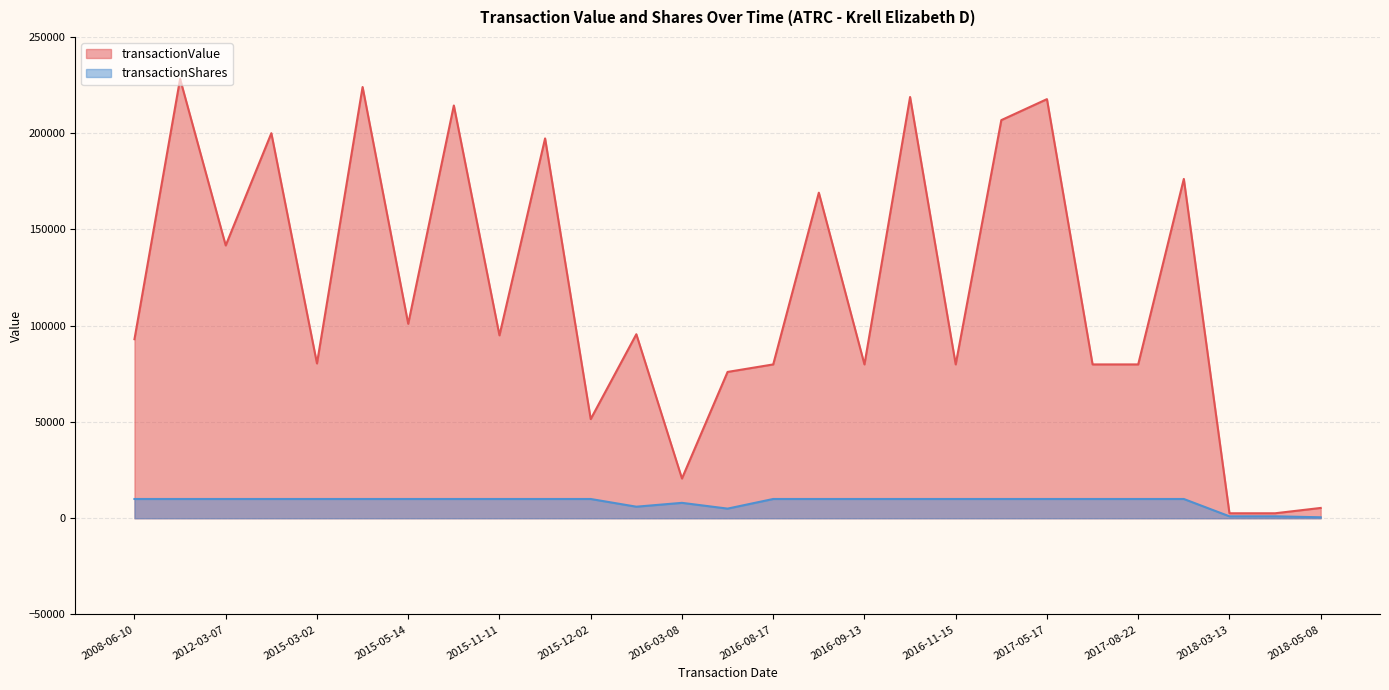

At how many categories does at least one series exceed 199929?

7